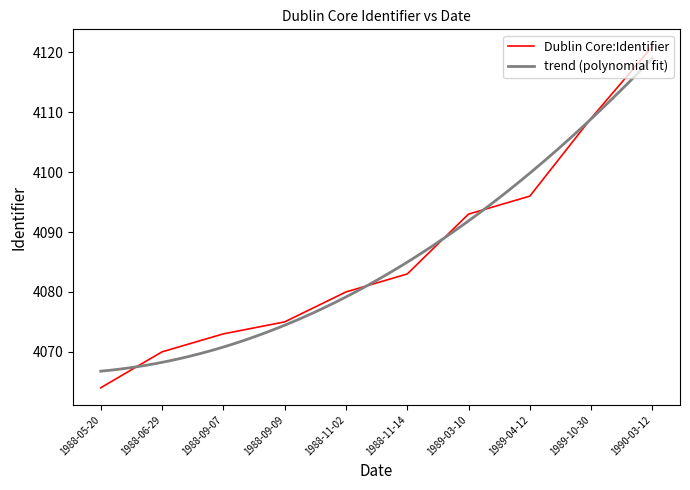

What is the change in value from 1989-04-12 to 1989-10-30?

+13